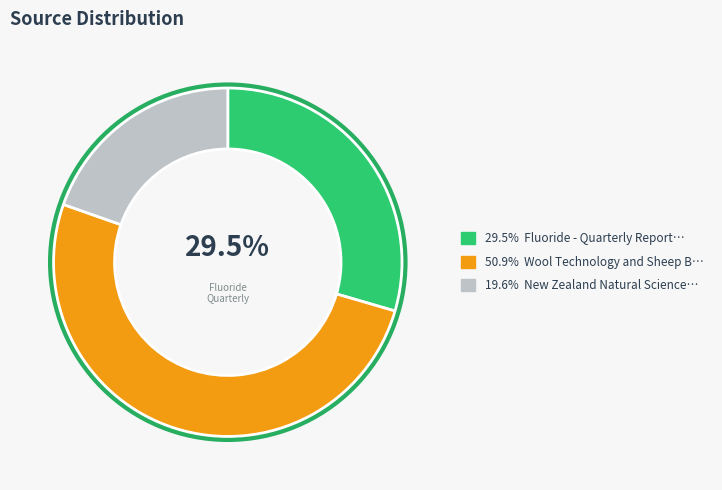

Is there a majority slice in this chart?

Yes